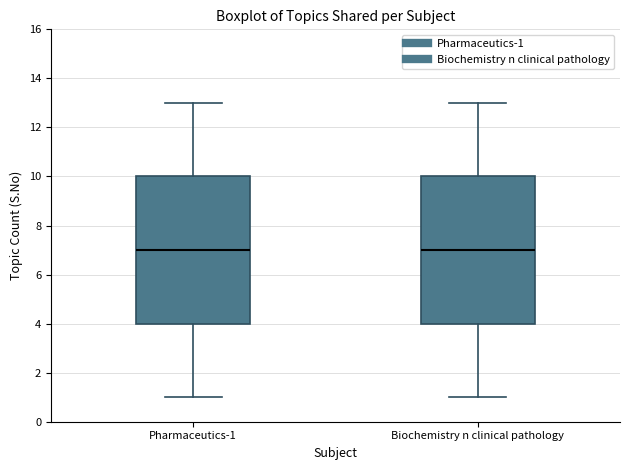

Reading left to right, read every box against the y-axis: the position of its median line, the range the box covers, and the ends of its whiskers. The values are not printed on the chart, so give them approximately, as read against the axis.

Pharmaceutics-1: median 7, box 4 to 10, whiskers 1 to 13
Biochemistry n clinical pathology: median 7, box 4 to 10, whiskers 1 to 13